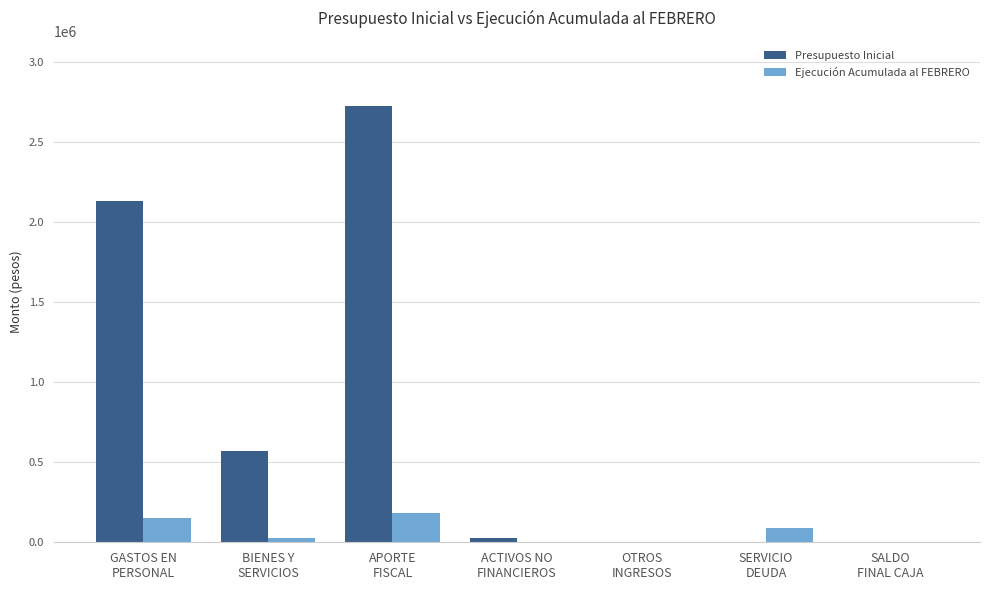

What are all the series names shown in the legend?

Presupuesto Inicial, Ejecución Acumulada al FEBRERO